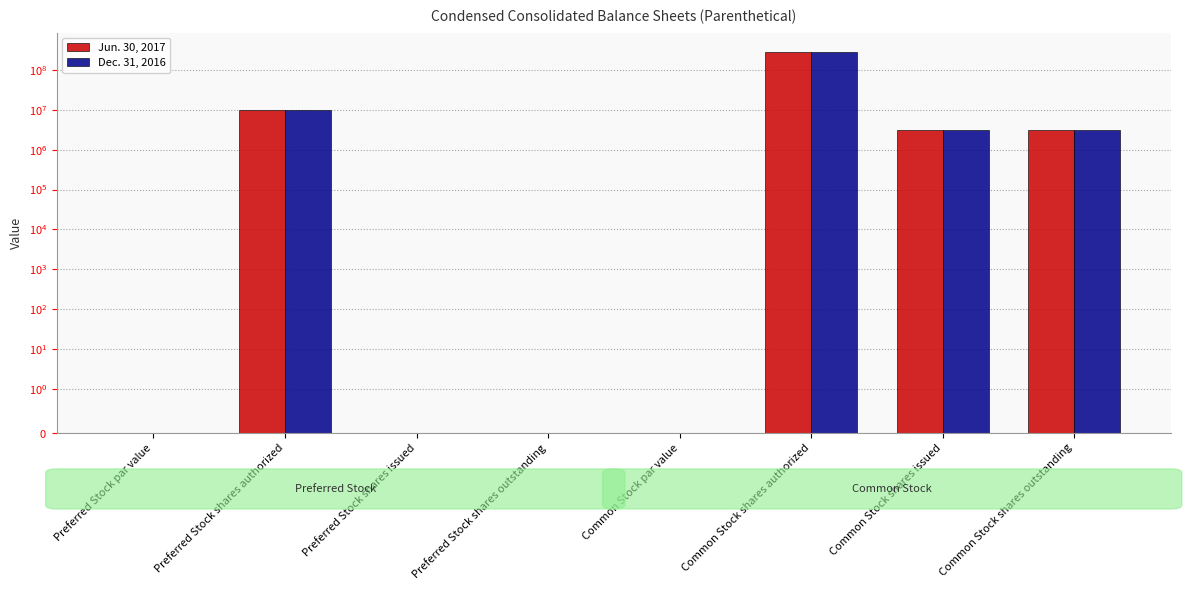

What position from the right is Common Stock shares issued?

2